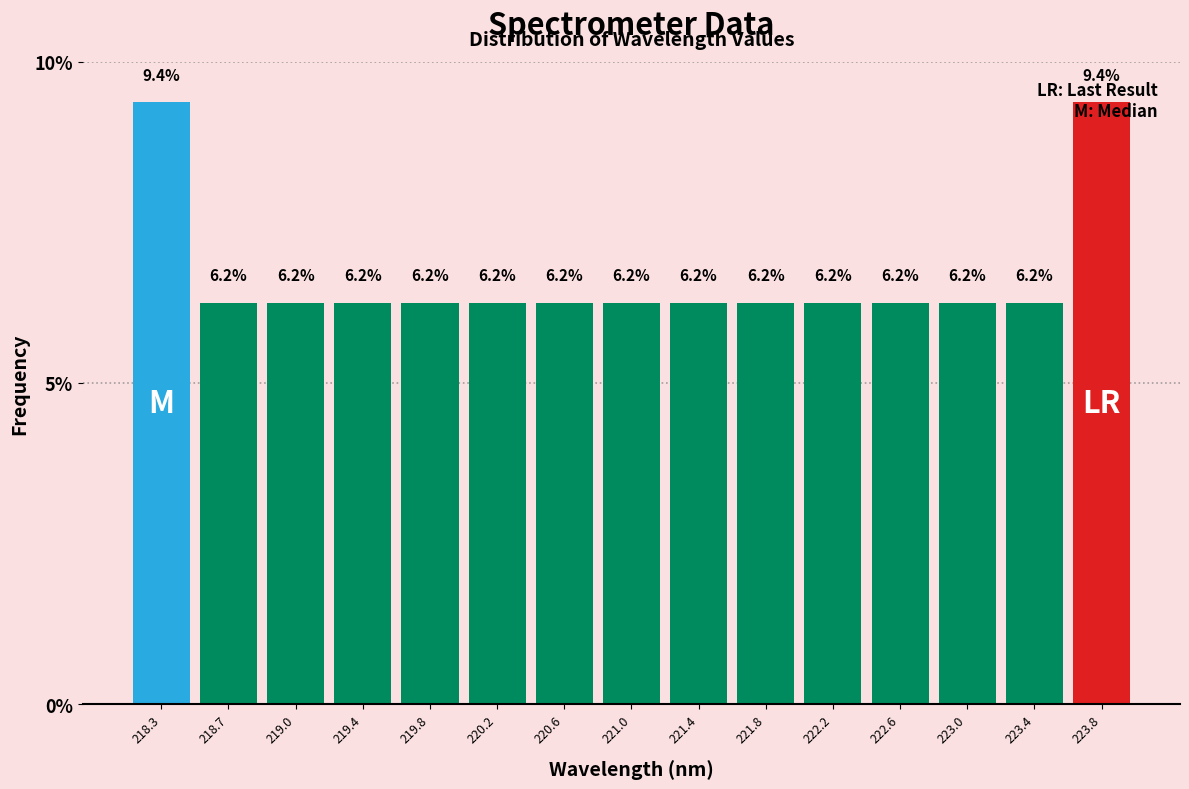

How tall is the bar that spans 223.60 to 224.00 on the x-axis? The bar edges are not printed on the chart, so give them approximately, as read against the axis.

9.4